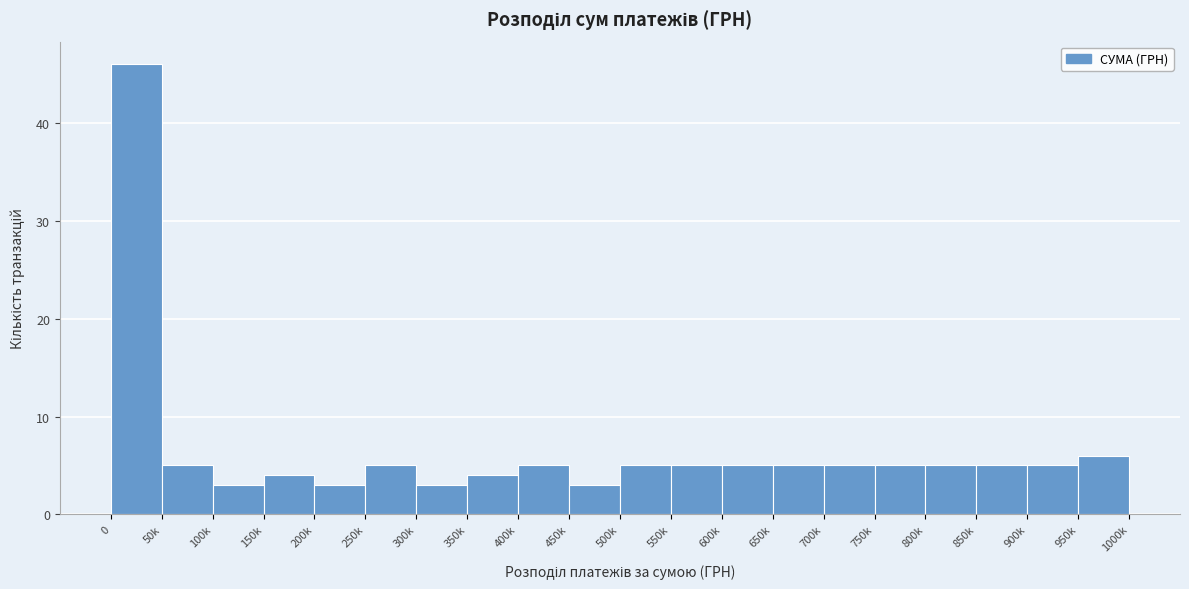

Reading right to left, transcribe all the data shown in this chart.

6	5	5	5	5	5	5	5	5	5	3	5	4	3	5	3	4	3	5	46